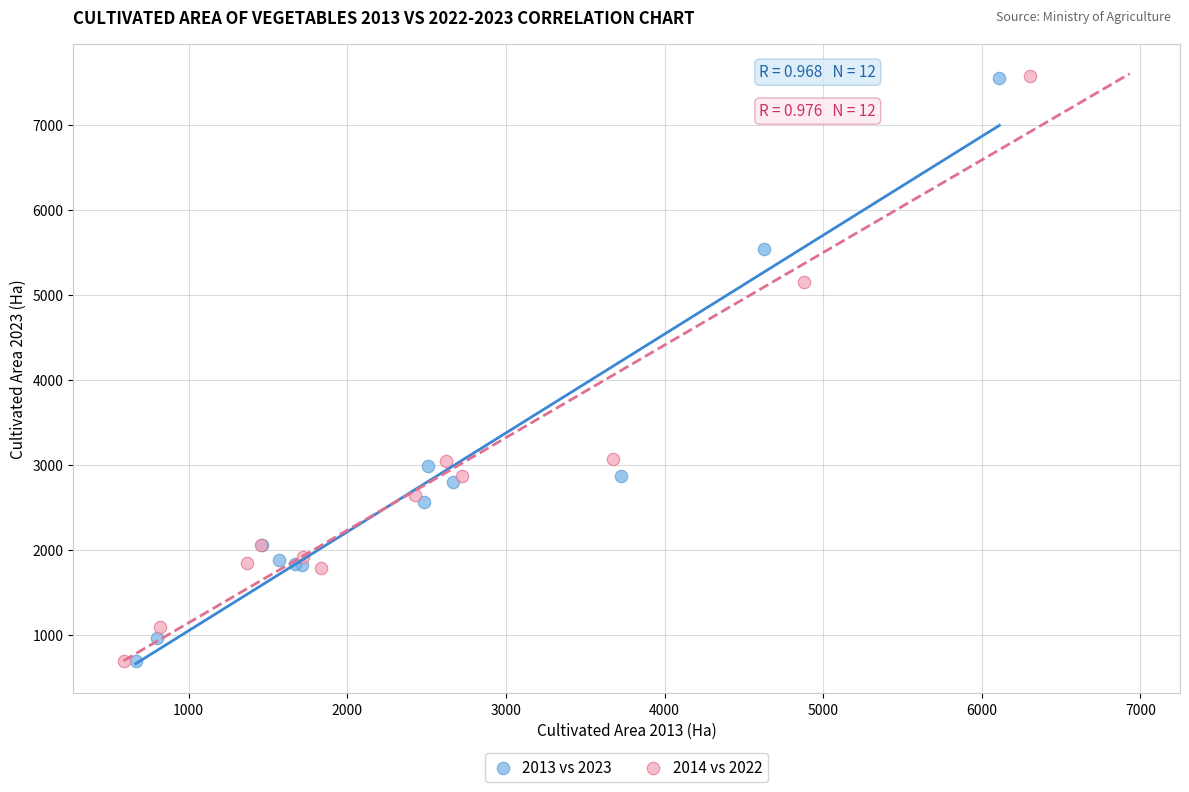

What are all the series names shown in the legend?

2013 vs 2023, 2014 vs 2022